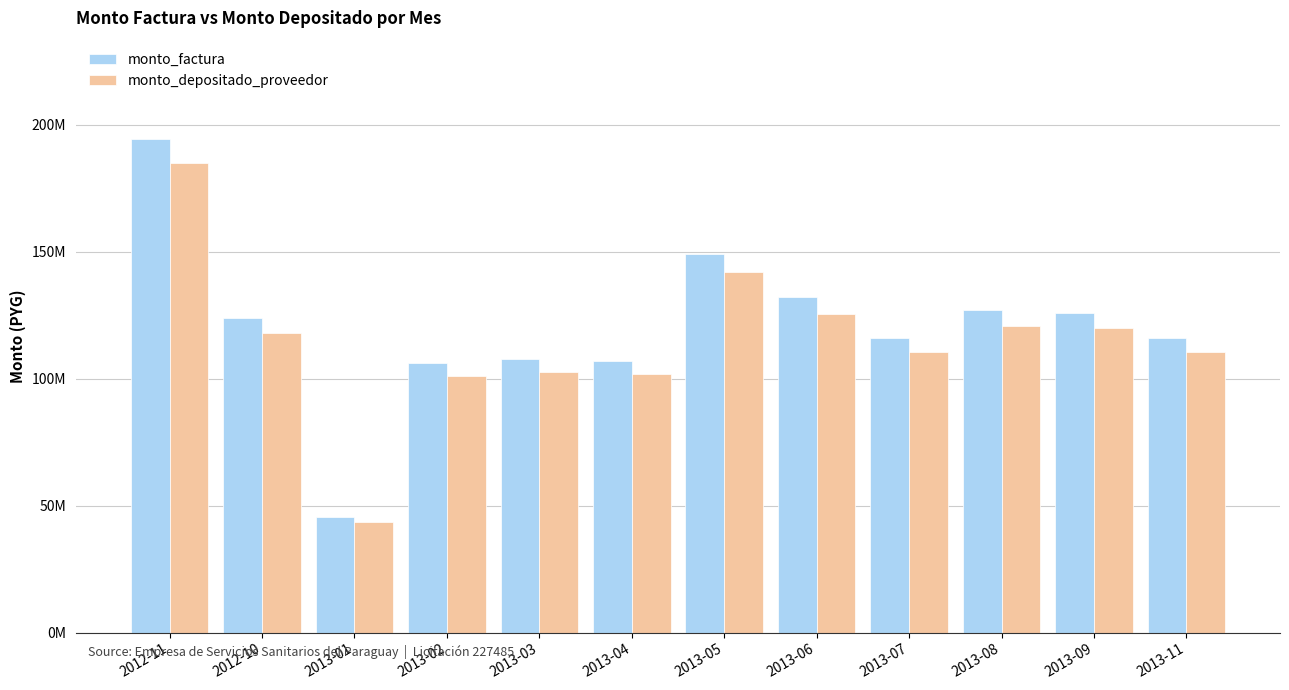

Which series has the largest total across all categories?

monto_factura